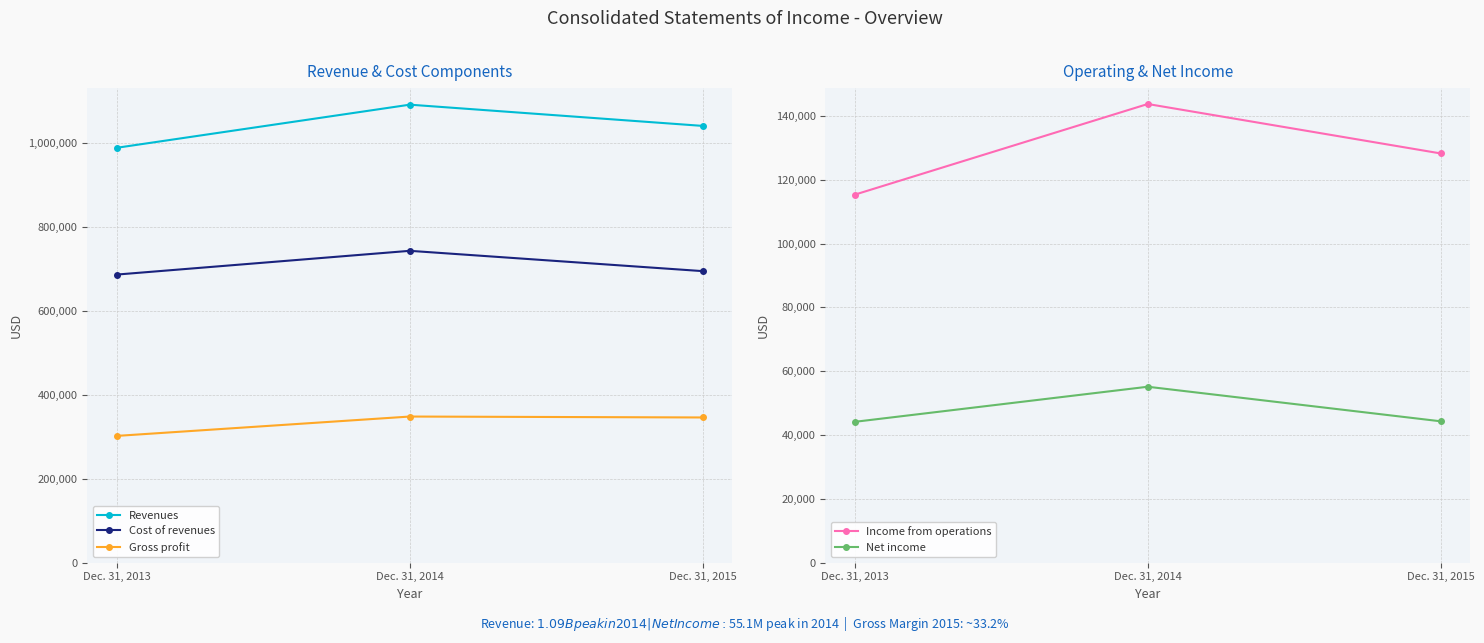

True or false: Revenues has a value of 1509694 at Dec. 31, 2014.

False